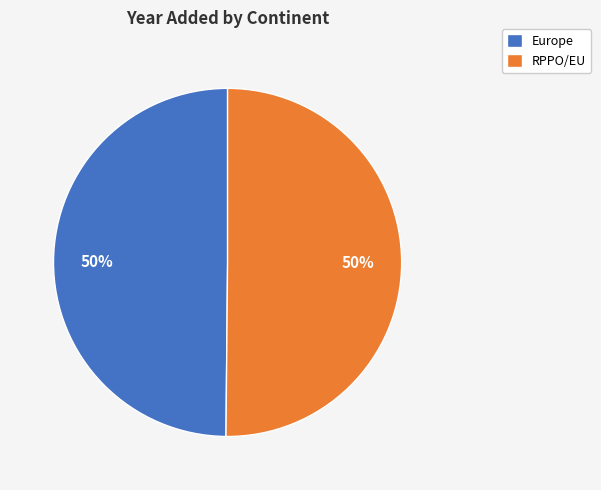

To the nearest percent, what portion does RPPO/EU represent?

50%